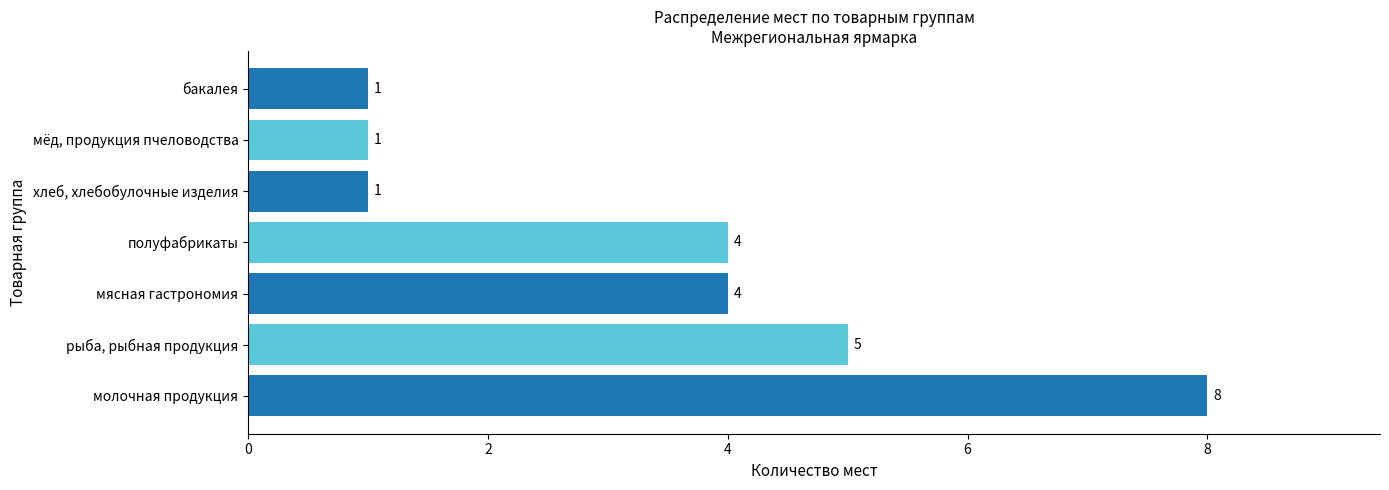

How many series are shown in this chart?

1